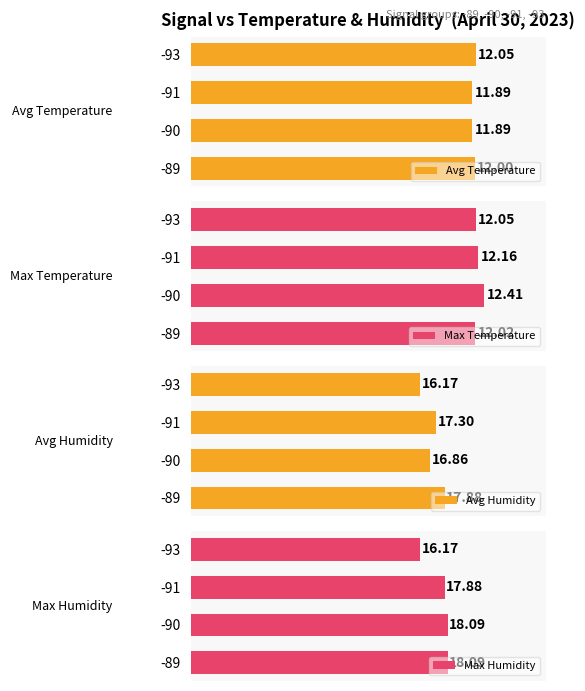

What are all the series names shown in the legend?

Avg Temperature, Max Temperature, Avg Humidity, Max Humidity